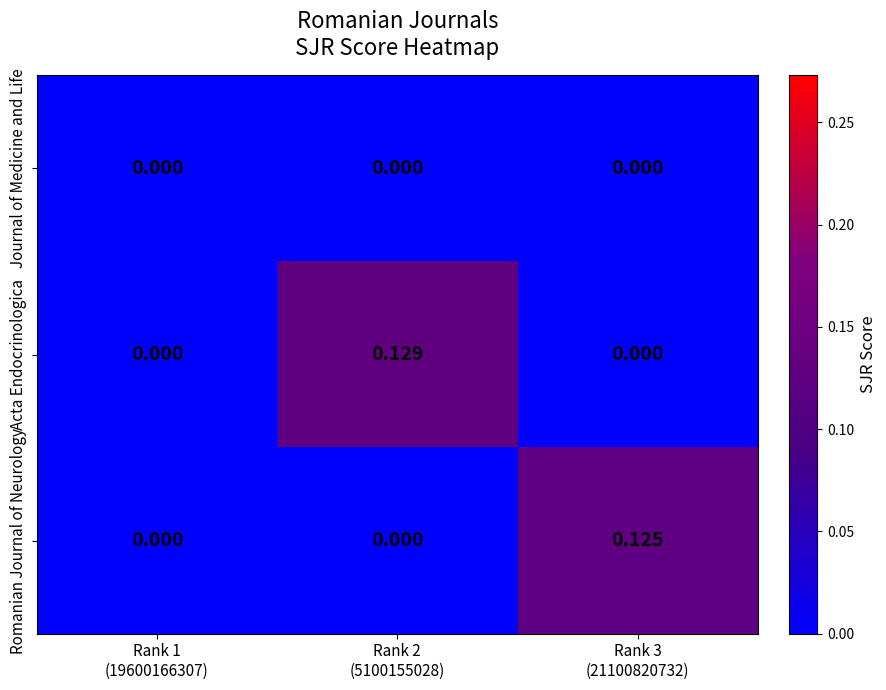

Rank the series by their maximum value, from highest to lowest.

Acta Endocrinologica, Romanian Journal of Neurology, Journal of Medicine and Life